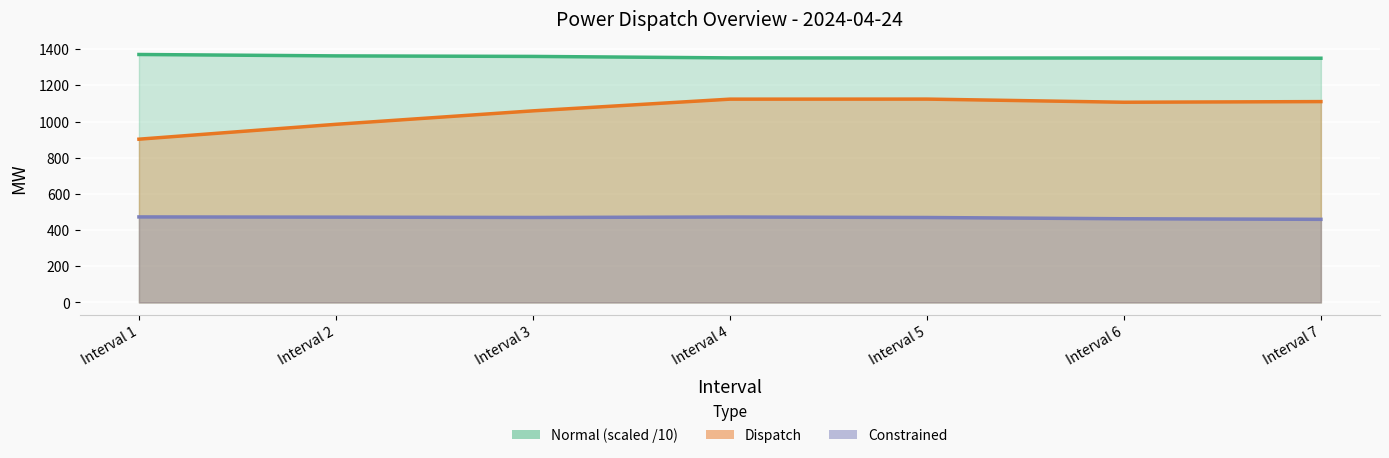

Is it true that Constrained equals 222.2 at Interval 6?

False